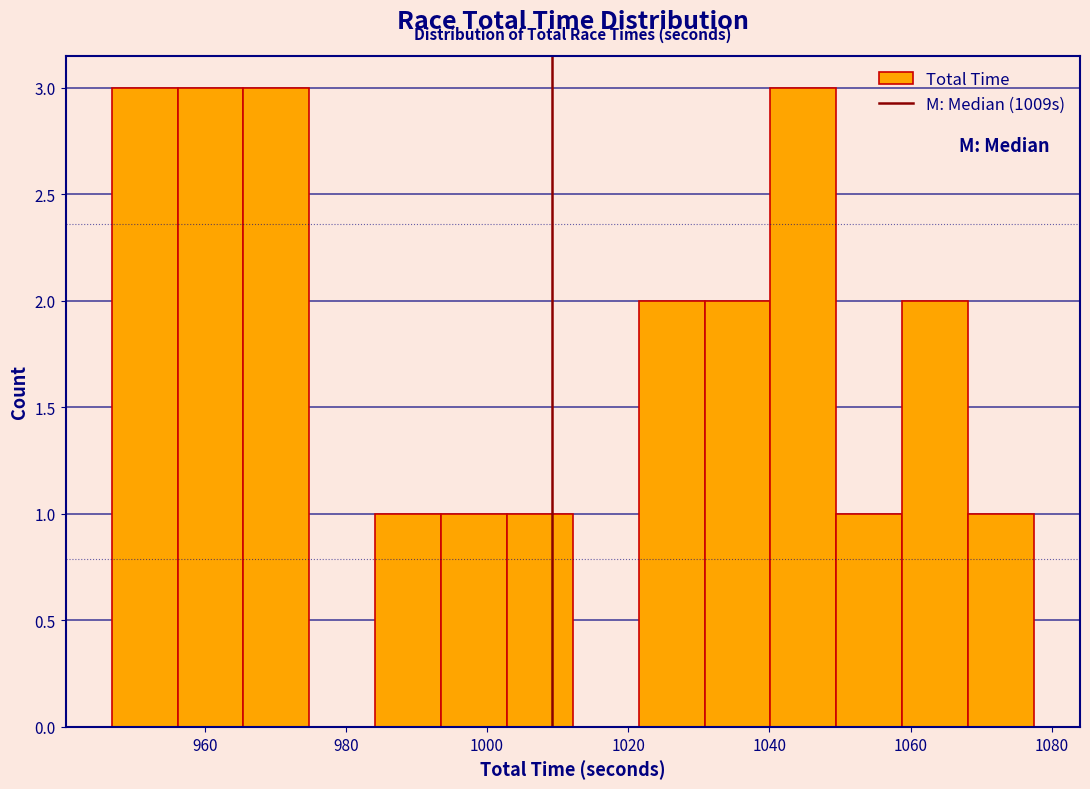

How tall is the bar that spans 1058 to 1068 on the x-axis? Neither the bar edges nor the heights are printed on the chart, so give them approximately, as read against the axes.

2